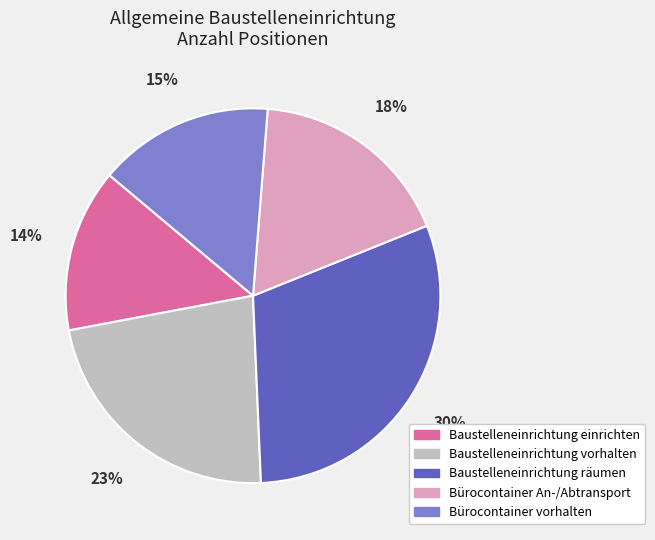

Which category has the smallest portion of the pie?

Baustelleneinrichtung einrichten